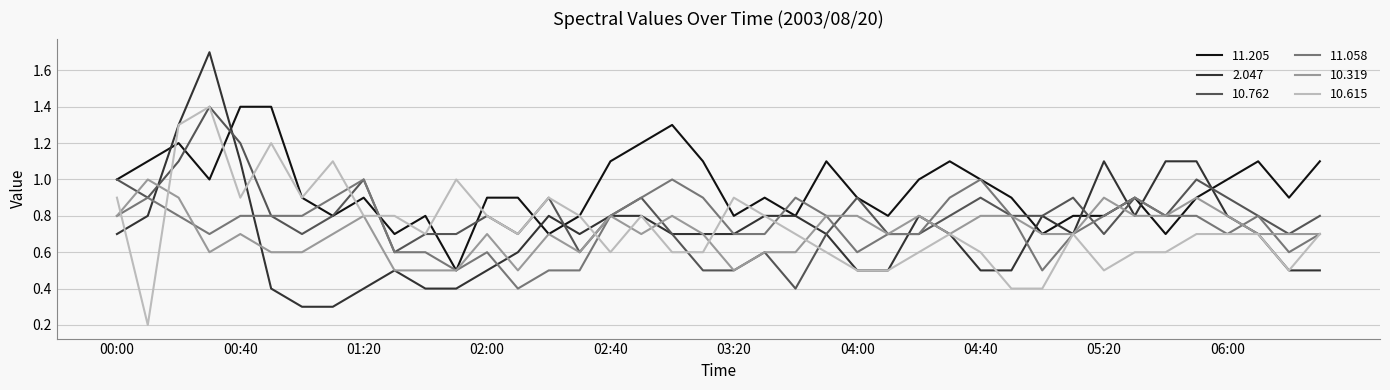

Which series has the widest spread of values?

2.047